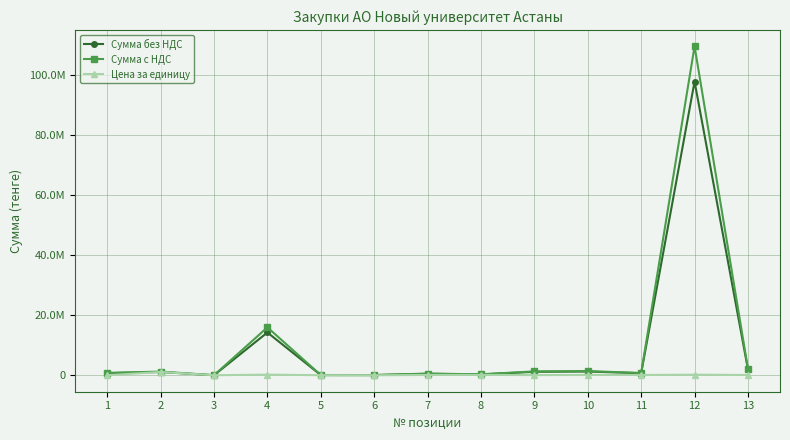

What is the average value of the Сумма с НДС series?

10355103.8